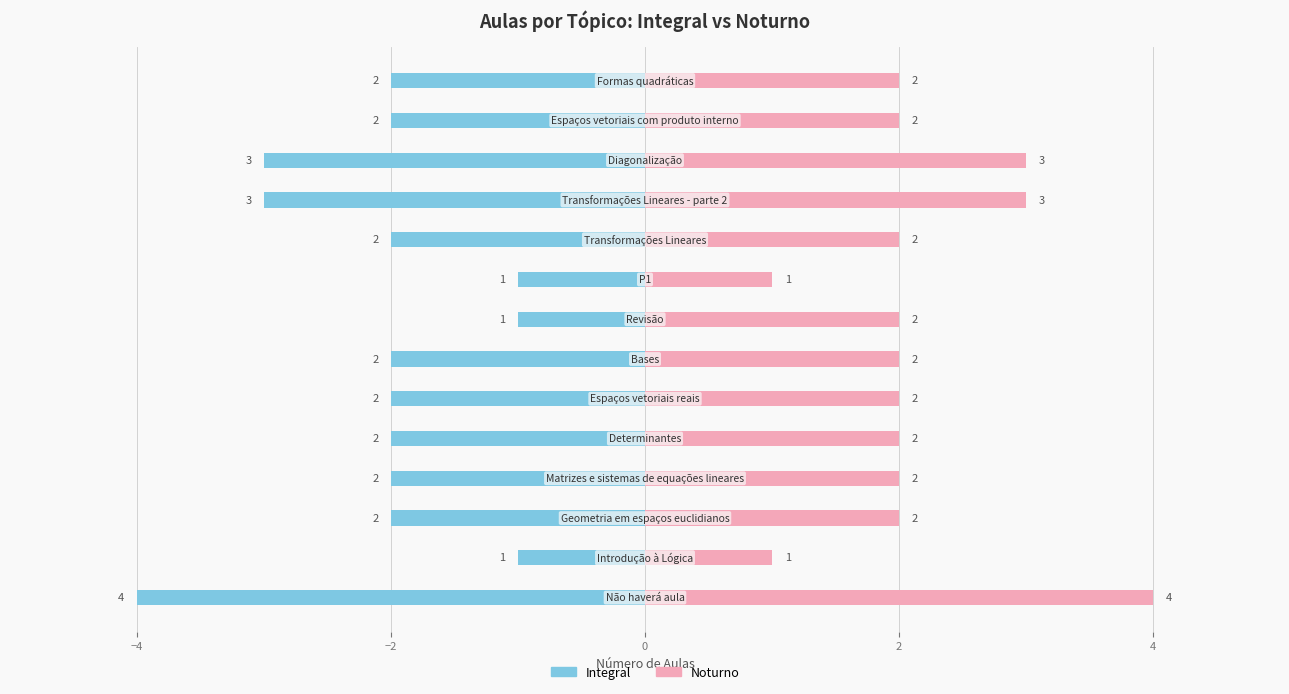

How many series are shown in this chart?

2